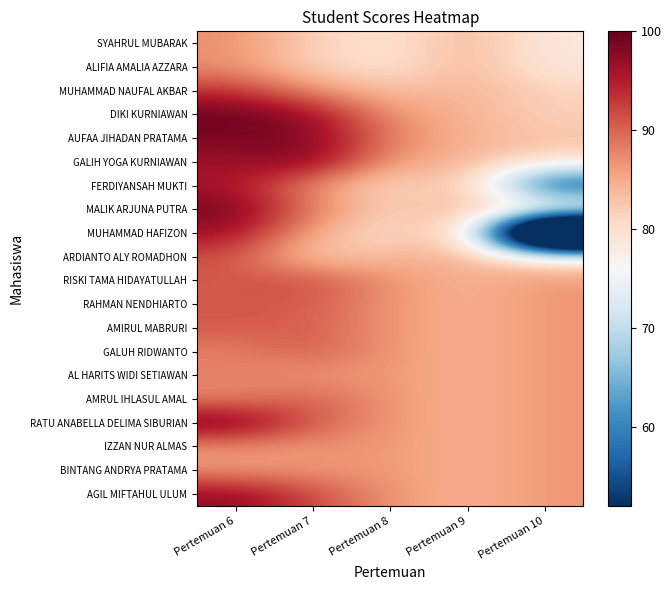

Reading left to right, list all the values displayed in this chart.

SYAHRUL MUBARAK: Pertemuan 6=87.0	Pertemuan 7=81.5	Pertemuan 8=79.2	Pertemuan 9=84.2	Pertemuan 10=78.5
ALIFIA AMALIA AZZARA: Pertemuan 6=87.0	Pertemuan 7=81.5	Pertemuan 8=79.2	Pertemuan 9=84.2	Pertemuan 10=78.5
MUHAMMAD NAUFAL AKBAR: Pertemuan 6=93.5	Pertemuan 7=87.0	Pertemuan 8=83.0	Pertemuan 9=84.2	Pertemuan 10=81.5
DIKI KURNIAWAN: Pertemuan 6=100.0	Pertemuan 7=97.0	Pertemuan 8=86.5	Pertemuan 9=84.2	Pertemuan 10=81.5
AUFAA JIHADAN PRATAMA: Pertemuan 6=98.5	Pertemuan 7=98.5	Pertemuan 8=88.0	Pertemuan 9=84.2	Pertemuan 10=83.0
GALIH YOGA KURNIAWAN: Pertemuan 6=96.5	Pertemuan 7=98.5	Pertemuan 8=85.8	Pertemuan 9=84.2	Pertemuan 10=80.0
FERDIYANSAH MUKTI: Pertemuan 6=95.8	Pertemuan 7=87.0	Pertemuan 8=80.0	Pertemuan 9=84.2	Pertemuan 10=52.0
MALIK ARJUNA PUTRA: Pertemuan 6=99.2	Pertemuan 7=88.5	Pertemuan 8=81.5	Pertemuan 9=84.2	Pertemuan 10=82.2
MUHAMMAD HAFIZON: Pertemuan 6=96.5	Pertemuan 7=85.0	Pertemuan 8=79.2	Pertemuan 9=84.2	Pertemuan 10=0.0
ARDIANTO ALY ROMADHON: Pertemuan 6=91.5	Pertemuan 7=81.5	Pertemuan 8=84.2	Pertemuan 9=84.2	Pertemuan 10=78.5
RISKI TAMA HIDAYATULLAH: Pertemuan 6=90.8	Pertemuan 7=92.0	Pertemuan 8=86.5	Pertemuan 9=84.2	Pertemuan 10=86.5
RAHMAN NENDHIARTO: Pertemuan 6=90.8	Pertemuan 7=90.5	Pertemuan 8=86.5	Pertemuan 9=84.2	Pertemuan 10=86.5
AMIRUL MABRURI: Pertemuan 6=90.8	Pertemuan 7=90.5	Pertemuan 8=86.5	Pertemuan 9=84.2	Pertemuan 10=86.5
GALUH RIDWANTO: Pertemuan 6=88.0	Pertemuan 7=90.5	Pertemuan 8=86.5	Pertemuan 9=84.2	Pertemuan 10=86.5
AL HARITS WIDI SETIAWAN: Pertemuan 6=88.0	Pertemuan 7=86.5	Pertemuan 8=86.5	Pertemuan 9=84.2	Pertemuan 10=86.5
AMRUL IHLASUL AMAL: Pertemuan 6=87.6	Pertemuan 7=90.5	Pertemuan 8=86.5	Pertemuan 9=84.2	Pertemuan 10=86.5
RATU ANABELLA DELIMA SIBURIAN: Pertemuan 6=100.0	Pertemuan 7=90.5	Pertemuan 8=86.5	Pertemuan 9=84.2	Pertemuan 10=86.5
IZZAN NUR ALMAS: Pertemuan 6=86.5	Pertemuan 7=86.5	Pertemuan 8=86.5	Pertemuan 9=84.2	Pertemuan 10=86.5
BINTANG ANDRYA PRATAMA: Pertemuan 6=86.5	Pertemuan 7=86.5	Pertemuan 8=86.5	Pertemuan 9=84.2	Pertemuan 10=86.5
AGIL MIFTAHUL ULUM: Pertemuan 6=97.5	Pertemuan 7=92.0	Pertemuan 8=86.5	Pertemuan 9=84.2	Pertemuan 10=86.5